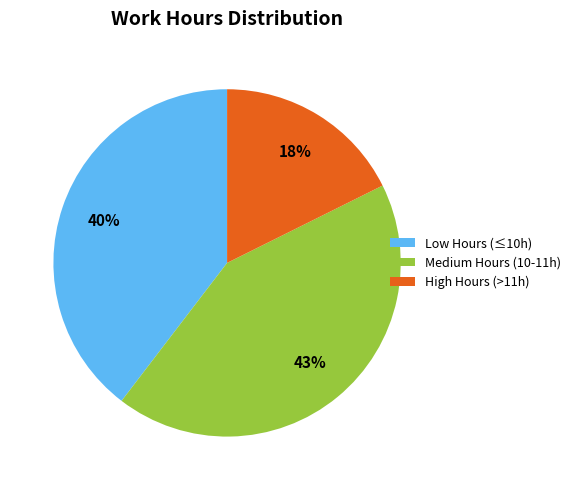

To the nearest percent, what portion does Medium Hours (10-11h) represent?

43%